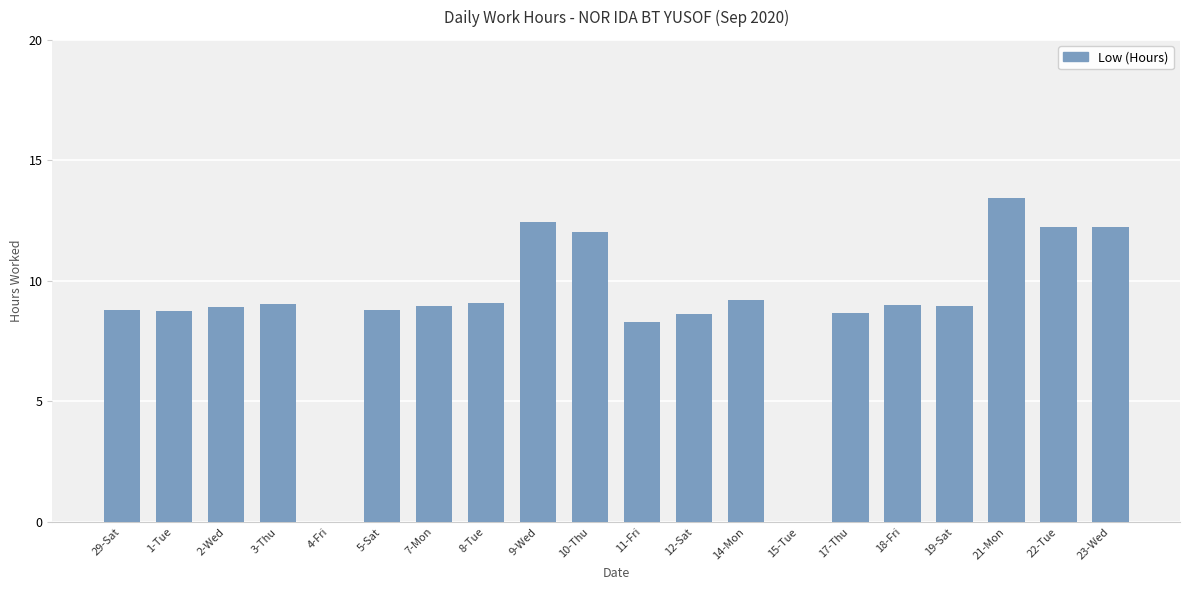

At which label does the data first exceed 8?

29-Sat